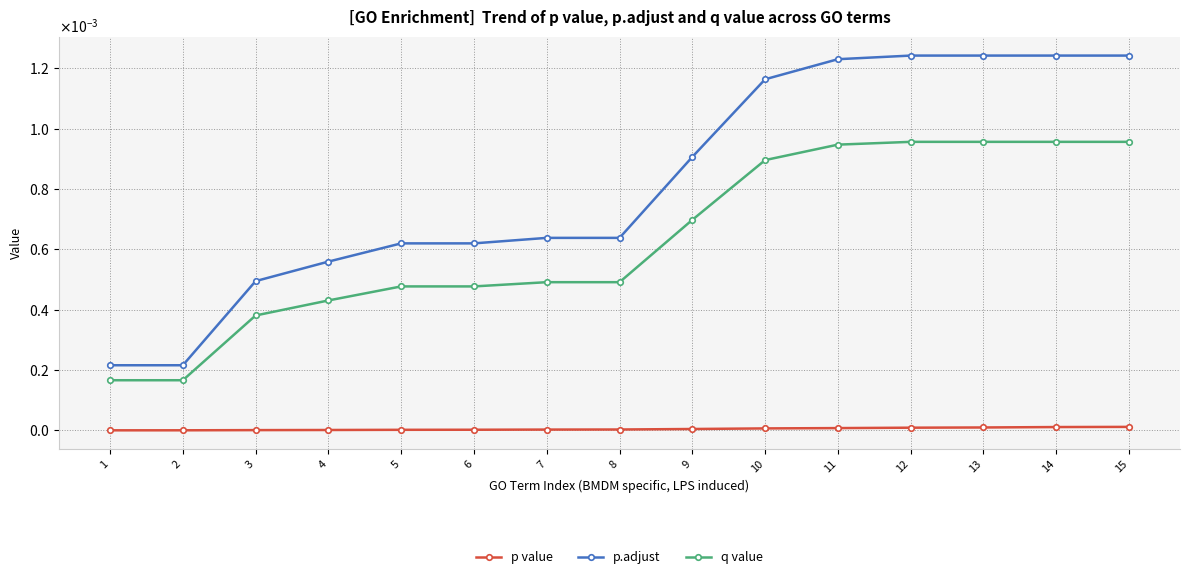

What are all the series names shown in the legend?

p value, p.adjust, q value